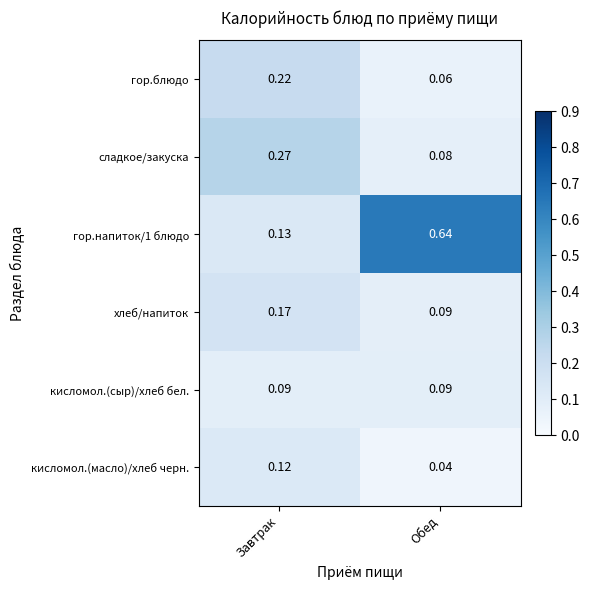

Which label corresponds to the smallest value in the chart?

Обед